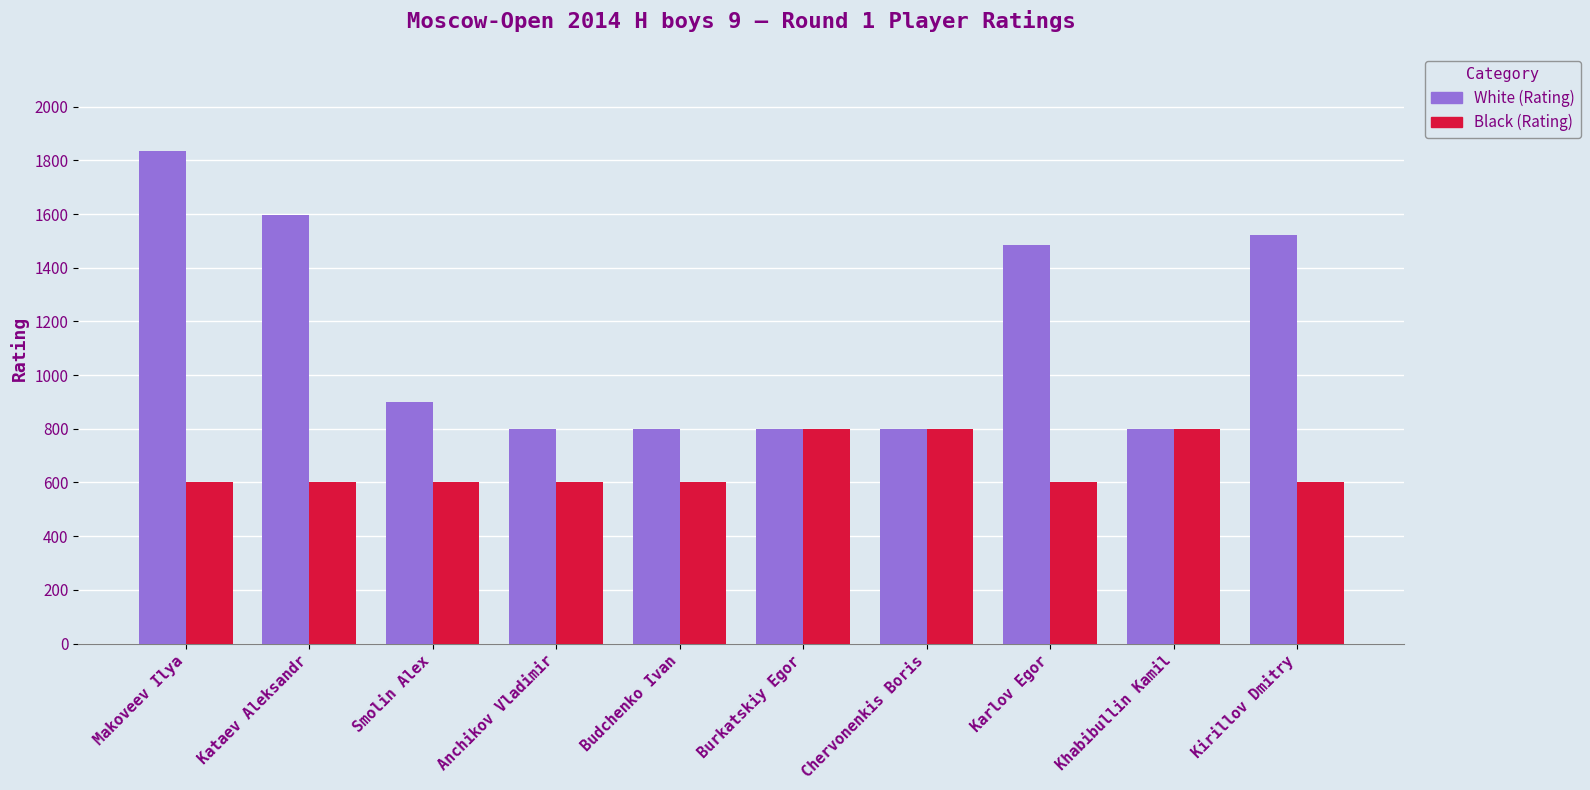

How many data points in Black (Rating) are above 600?

3